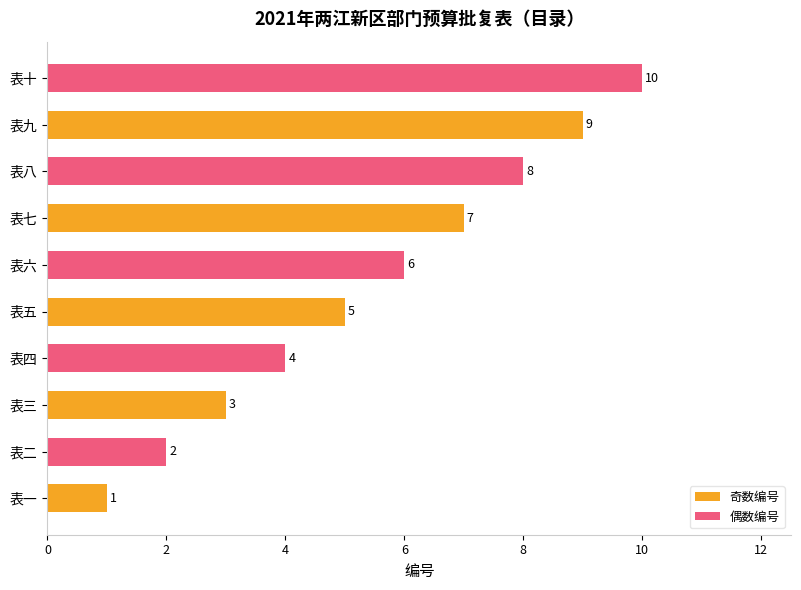

True or false: 奇数编号 has a value of 4 at 表三.

False